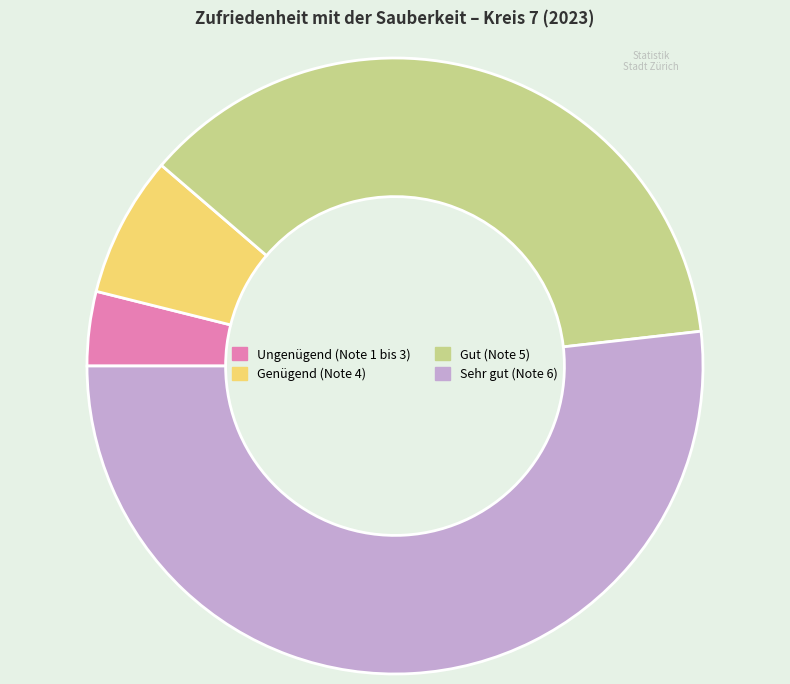

What is the smallest slice in the pie chart?

Ungenügend (Note 1 bis 3)